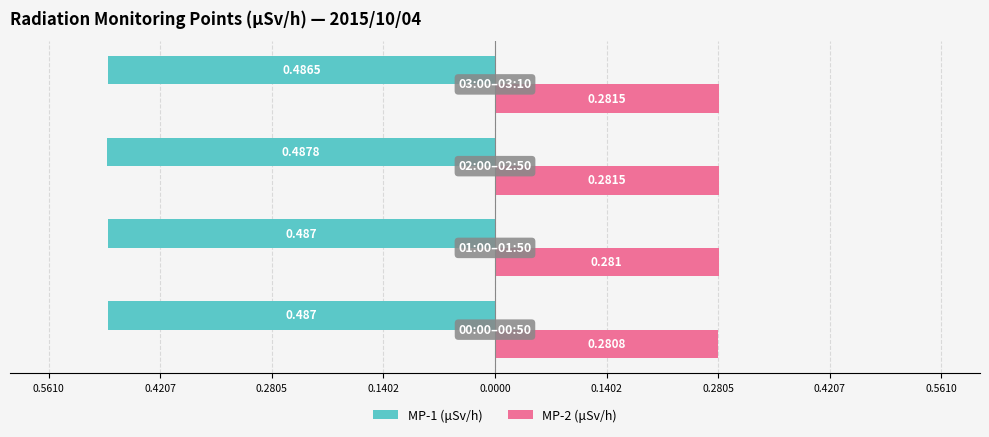

What is the value of the MP-1 (μSv/h) bar at the 3rd from the left?

-0.5